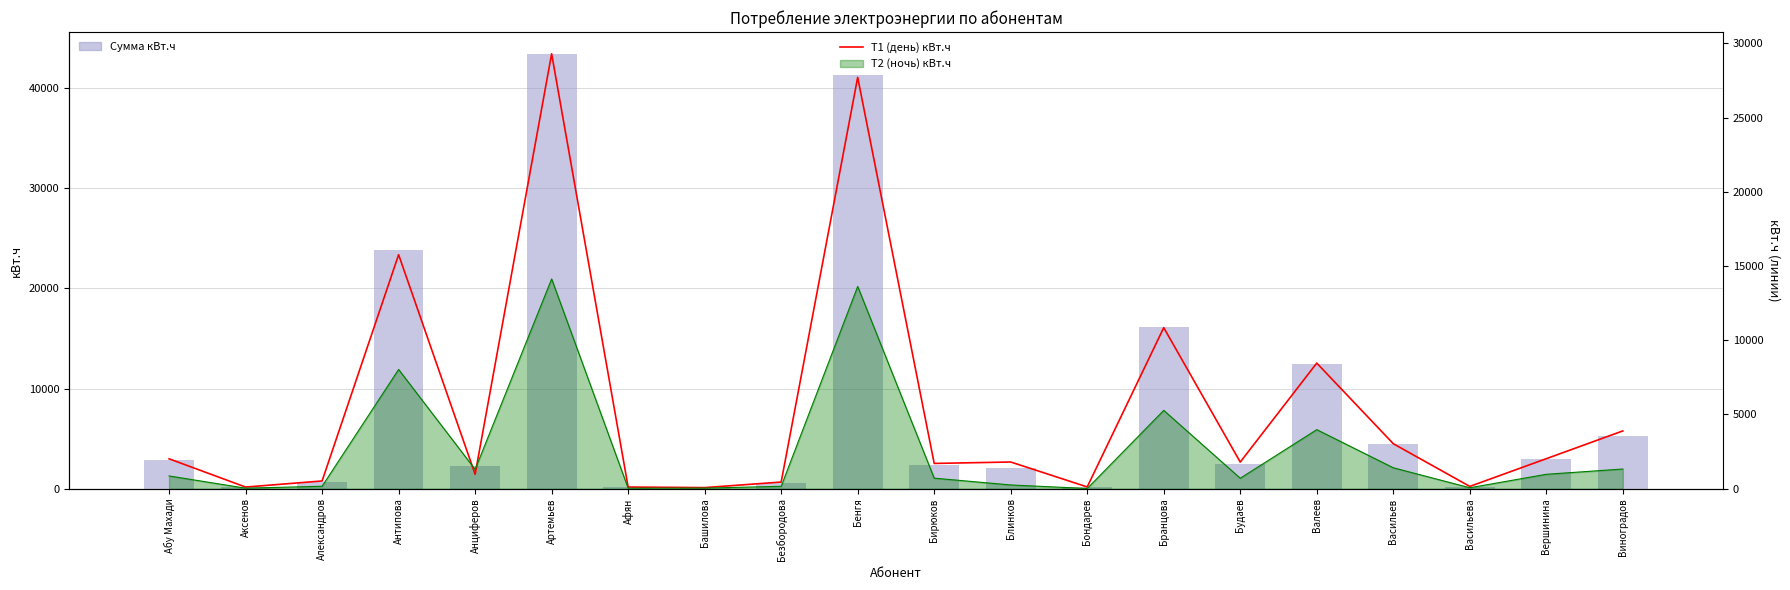

How many data points in Сумма кВт.ч are less than 2501?

10